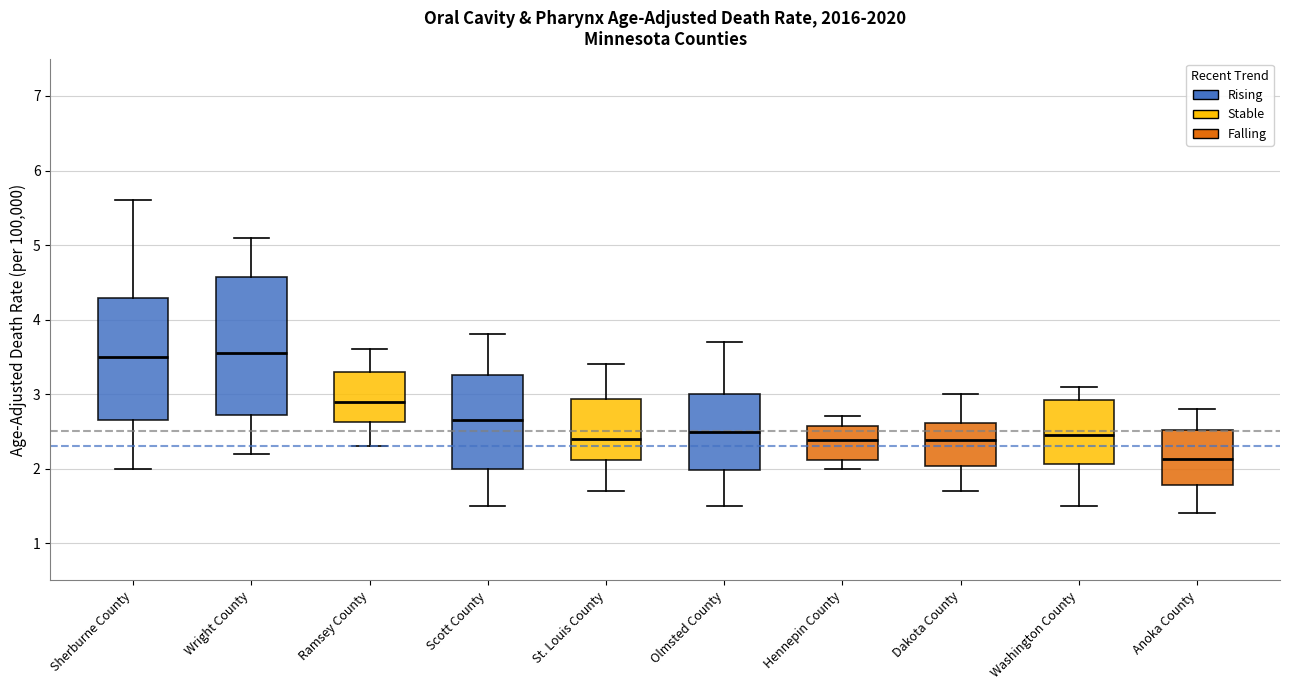

Reading left to right, transcribe this box plot: for each box, give where its median line is, the range the box spans, and where its two whiskers end, as read against the y-axis. The values are not printed on the chart, so give them approximately, as read against the axis.

Sherburne County: median 3.5, box 2.7 to 4.3, whiskers 2.0 to 5.6
Wright County: median 3.6, box 2.7 to 4.6, whiskers 2.2 to 5.1
Ramsey County: median 2.9, box 2.6 to 3.3, whiskers 2.3 to 3.6
Scott County: median 2.7, box 2.0 to 3.3, whiskers 1.5 to 3.8
St. Louis County: median 2.4, box 2.1 to 2.9, whiskers 1.7 to 3.4
Olmsted County: median 2.5, box 2.0 to 3.0, whiskers 1.5 to 3.7
Hennepin County: median 2.4, box 2.1 to 2.6, whiskers 2.0 to 2.7
Dakota County: median 2.4, box 2.0 to 2.6, whiskers 1.7 to 3.0
Washington County: median 2.4, box 2.1 to 2.9, whiskers 1.5 to 3.1
Anoka County: median 2.1, box 1.8 to 2.5, whiskers 1.4 to 2.8